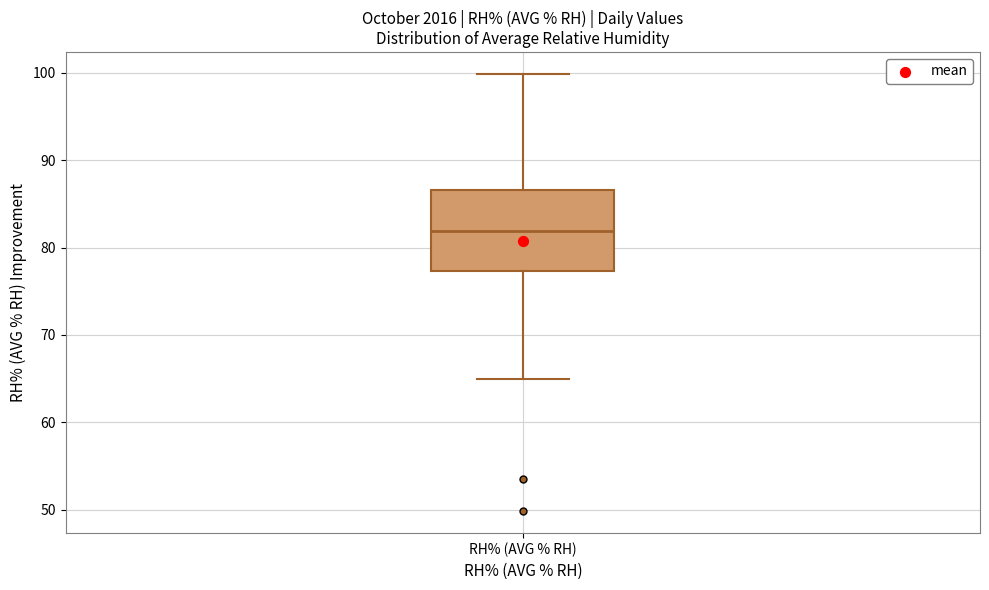

Read this box plot against the y-axis: the position of the median line, the range covered by the box, and the ends of both whiskers. The values are not printed on the chart, so give them approximately, as read against the axis.

median 82, box 77 to 87, whiskers 65 to 100